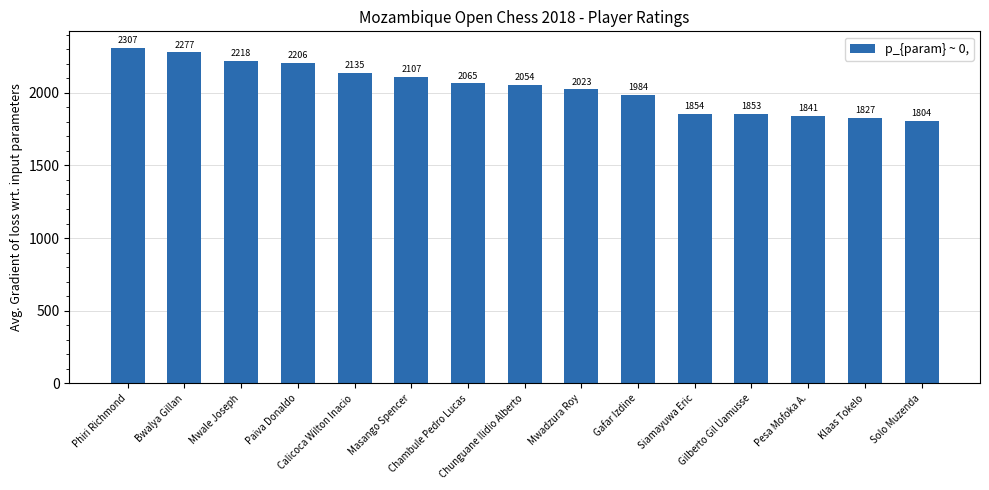

How many bars are there in total?

15